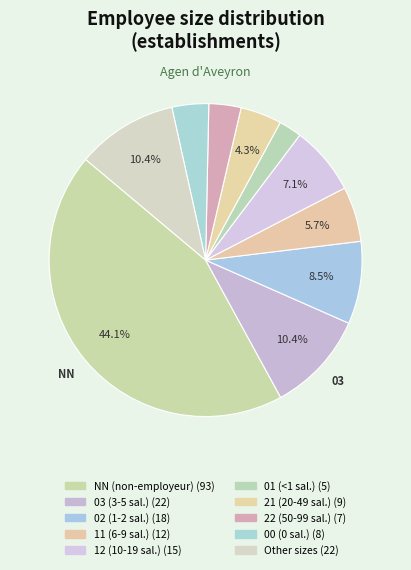

Does any single category account for the majority?

No